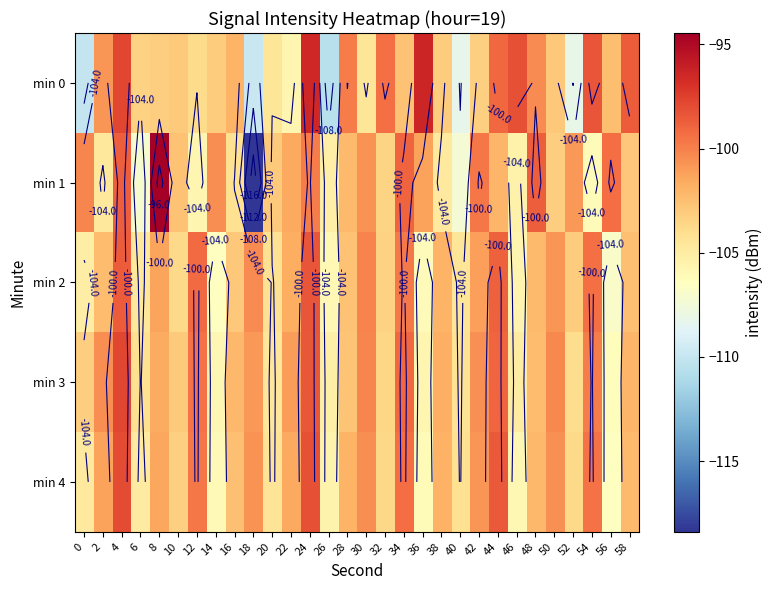

True or false: min 0 has a value of -65.7 at 34.

False